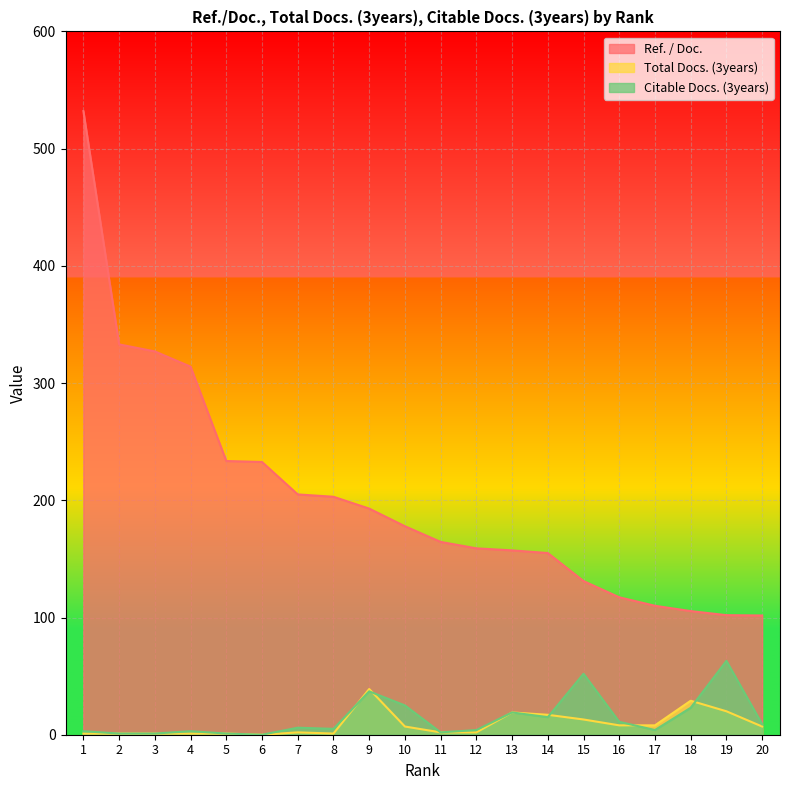

True or false: Ref. / Doc. and Total Docs. (3years) cross at least once.

False